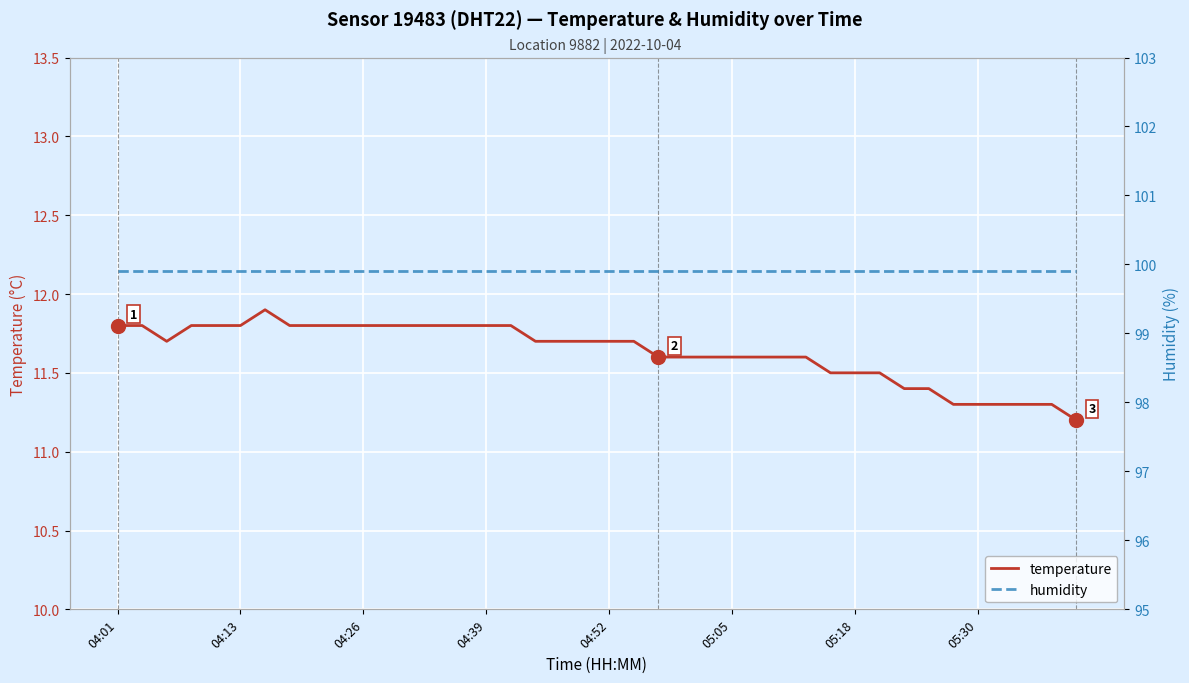

What is the greatest value displayed?

99.9